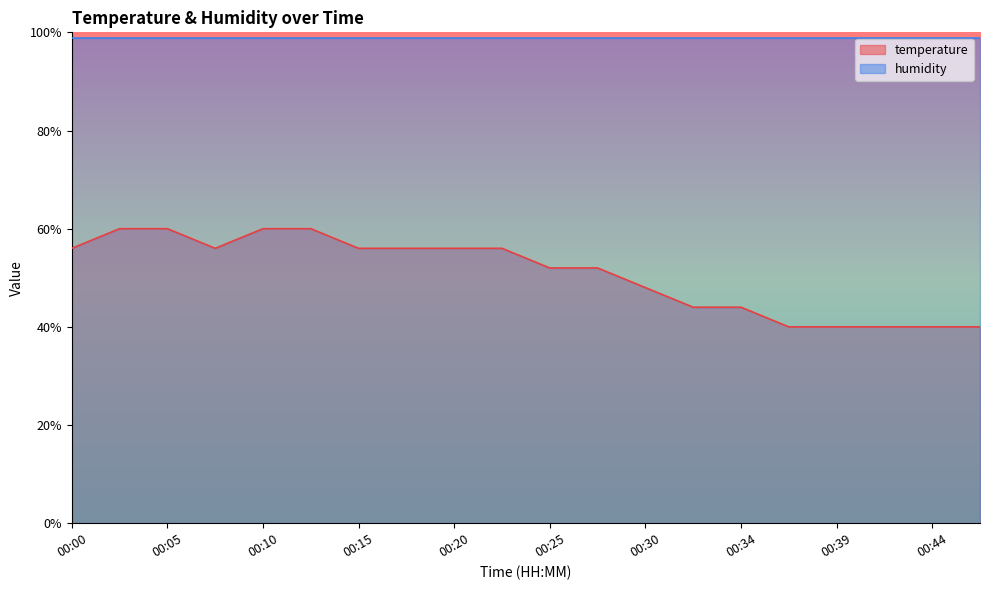

Count the values in the range 0 to 1.

20